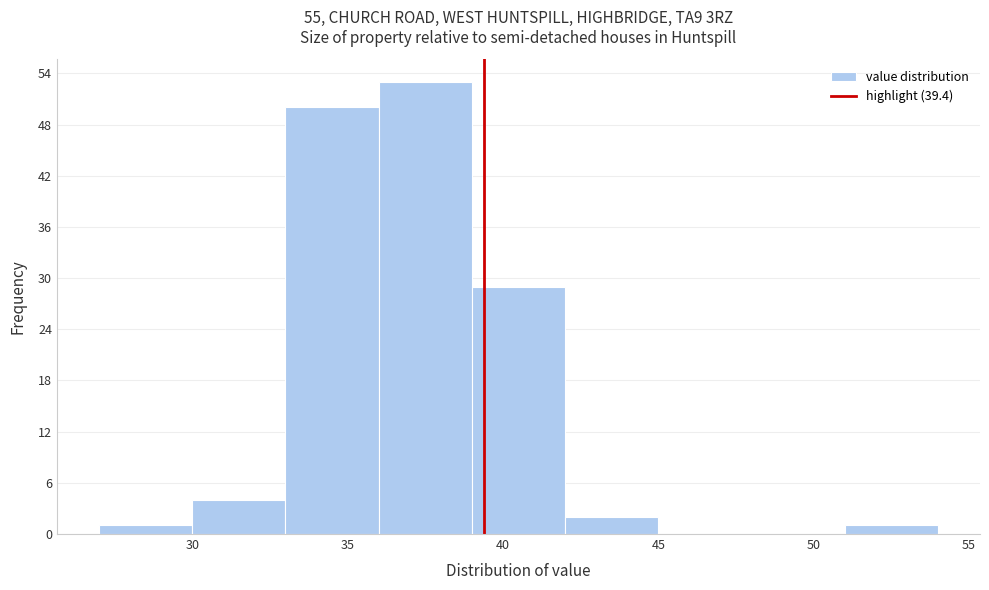

Which range on the x-axis has the tallest bar?

36 to 39